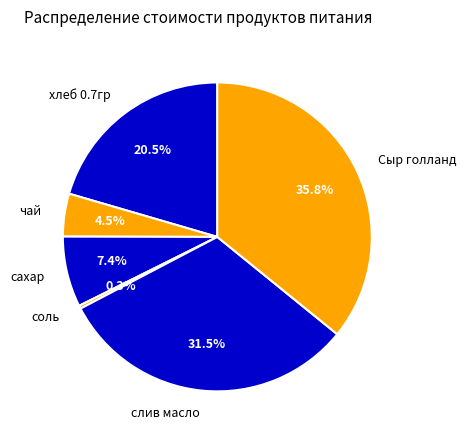

Count the number of slices in the pie.

6